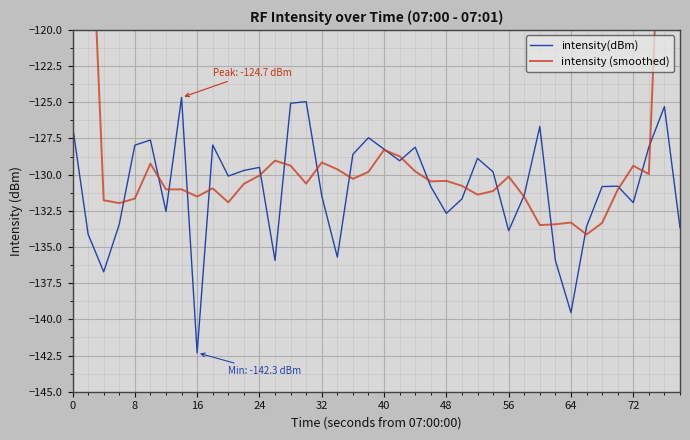

What is the maximum value for intensity(dBm)?

-124.7